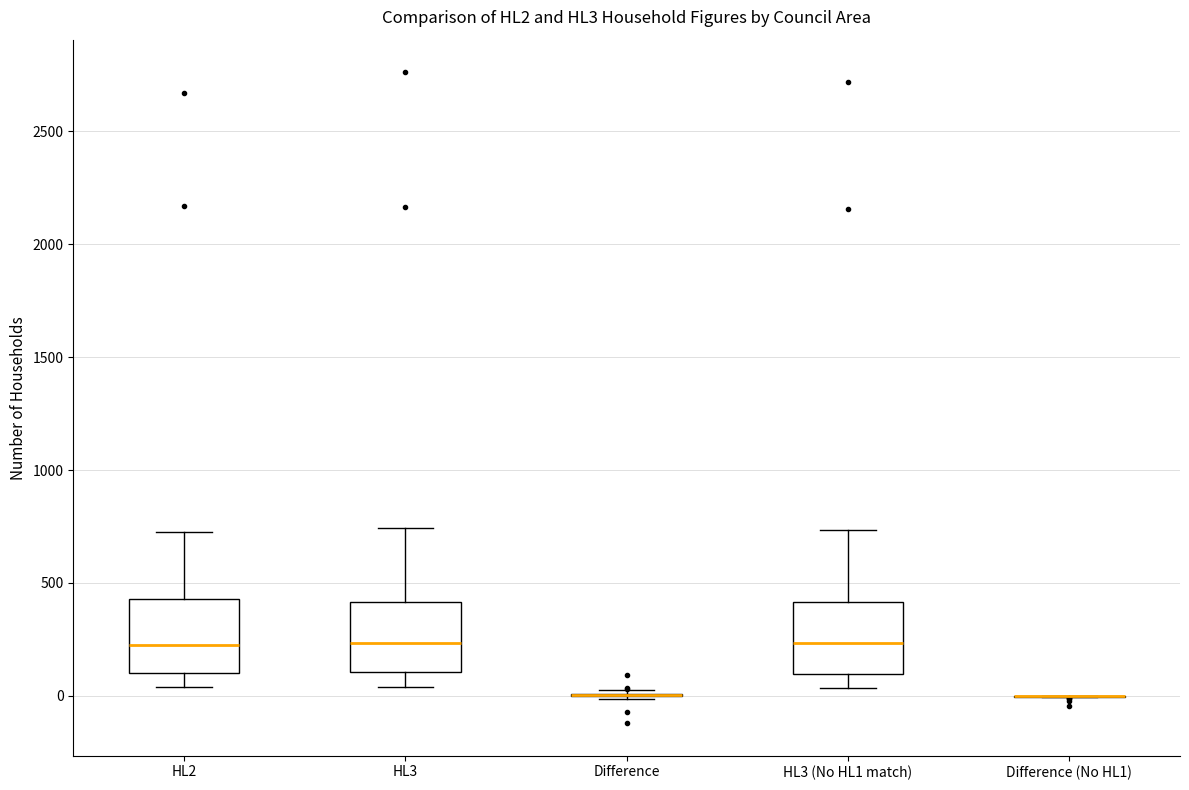

Reading left to right, read every box against the y-axis: the position of its median line, the range the box covers, and the ends of its whiskers. The values are not printed on the chart, so give them approximately, as read against the axis.

HL2: median 200, box 100 to 450, whiskers 50 to 750
HL3: median 250, box 100 to 400, whiskers 50 to 750
Difference: box collapsed to a line at 0, whiskers 0 to 50
HL3 (No HL1 match): median 250, box 100 to 400, whiskers 50 to 750
Difference (No HL1): box collapsed to a line at 0, whiskers 0 to 0